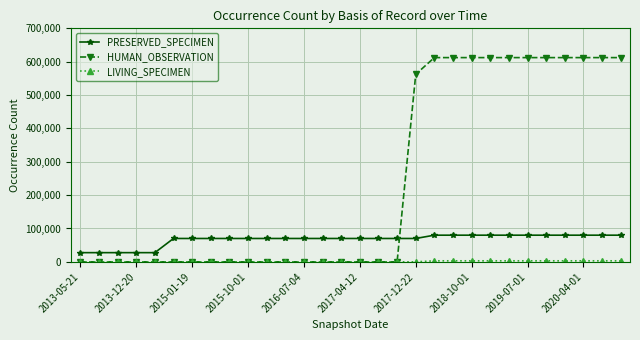

What is the greatest value displayed?

612265